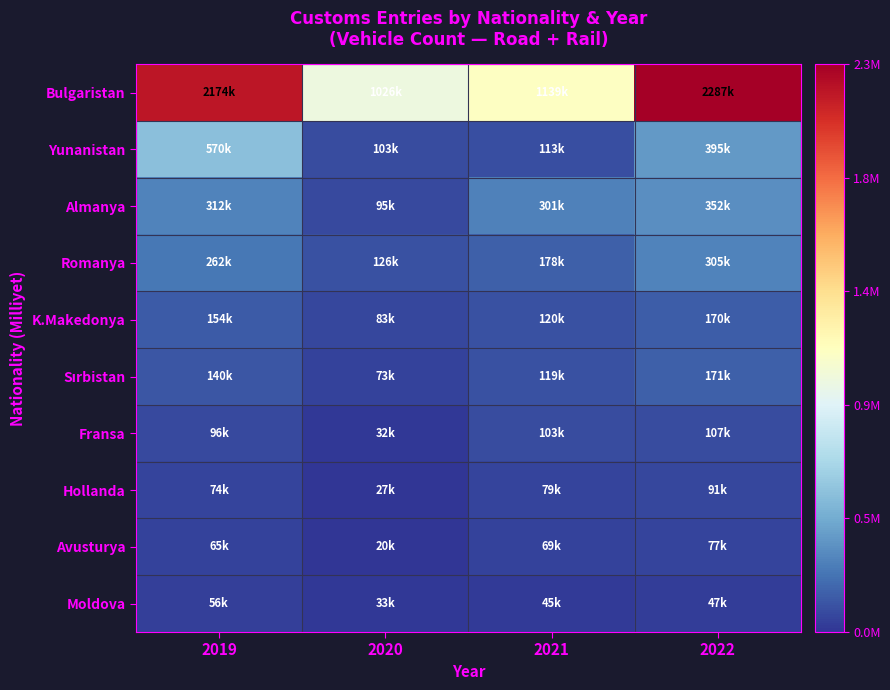

What is the smallest value displayed?

20216